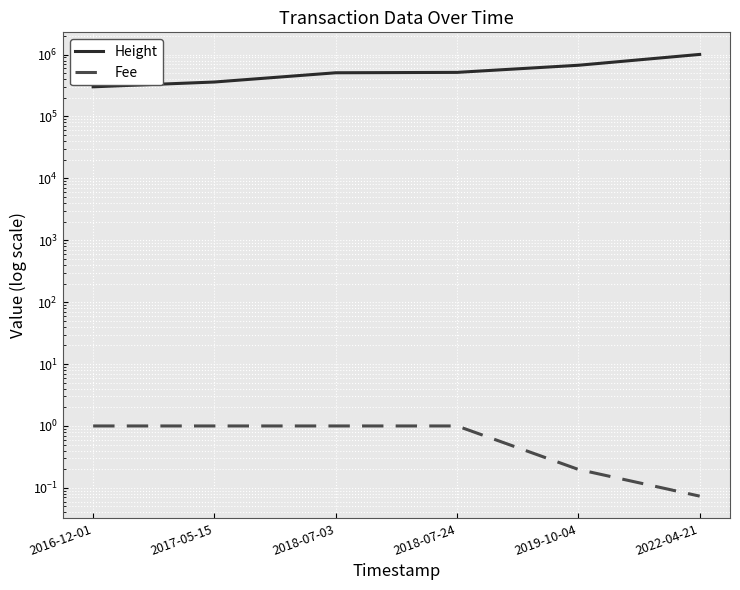

True or false: Fee has more than 1 interior local peaks.

False